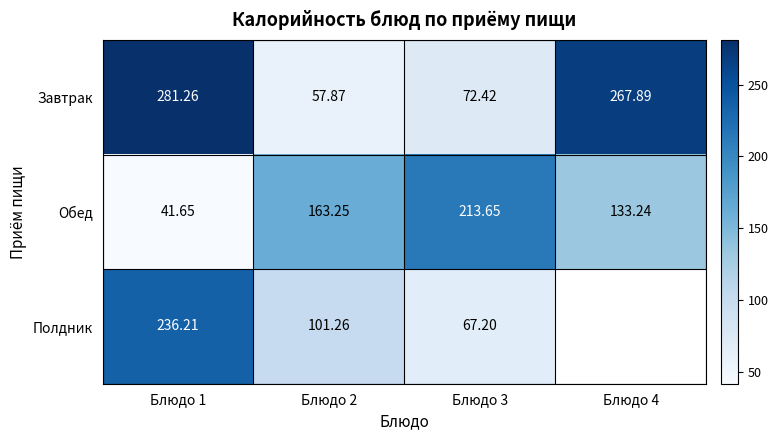

Is the value of Обед at Блюдо 1 greater than the value of Полдник at Блюдо 2?

No